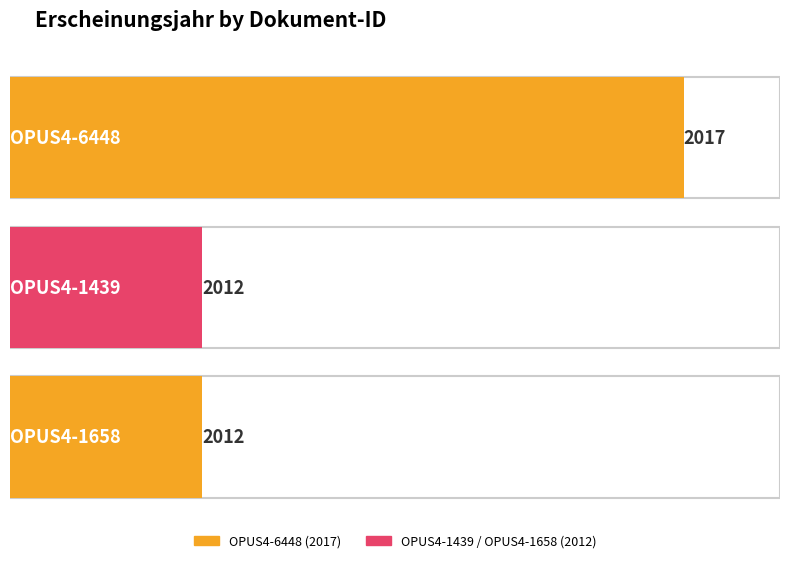

Between OPUS4-1658 and OPUS4-6448, which is larger?

OPUS4-6448